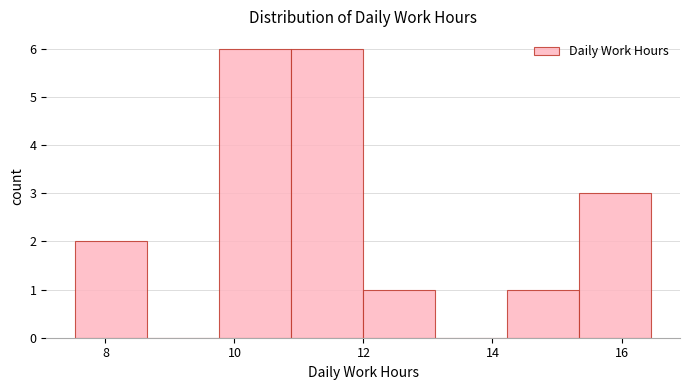

Reading left to right, list every bar in this chart as the range it spans on the x-axis followed by its height. Neither the bar edges nor the heights are printed on the chart, so give them approximately, as read against the axes.

7.6 to 8.6: 2
8.6 to 9.8: 0
9.8 to 10.8: 6
10.8 to 12.0: 6
12.0 to 13.2: 1
13.2 to 14.2: 0
14.2 to 15.4: 1
15.4 to 16.4: 3